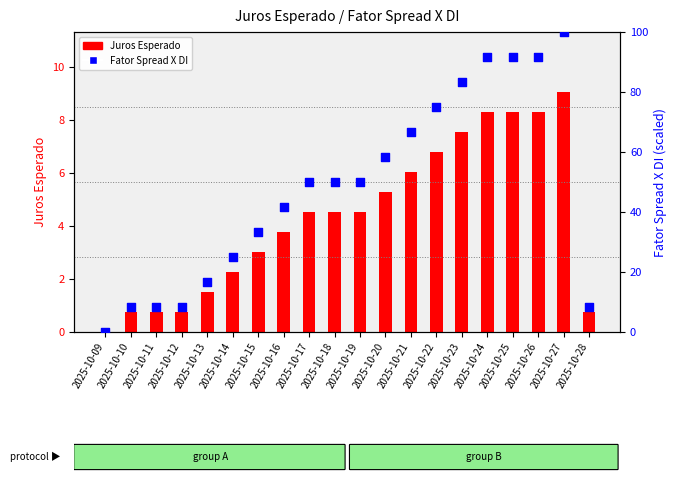

Is the value of Fator Spread X DI at 2025-10-20 greater than the value of Juros Esperado at 2025-10-21?

Yes